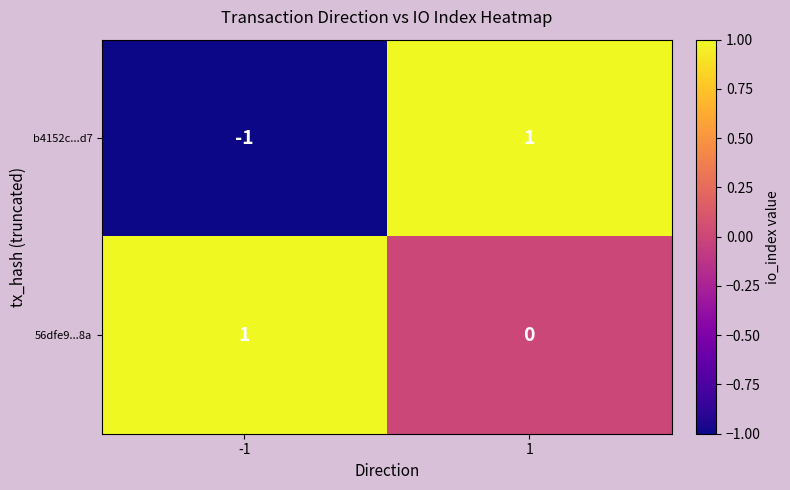

Reading left to right, extract all data points from this chart.

b4152c...d7: -1=-1	1=1
56dfe9...8a: -1=1	1=0